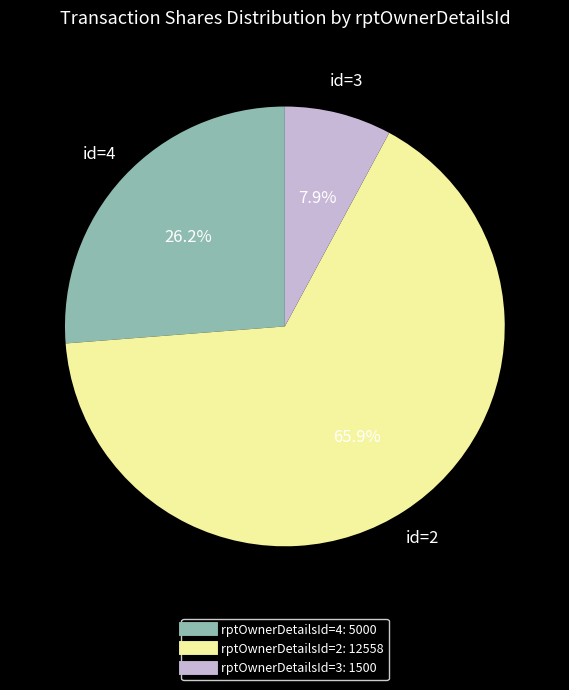

Does any single category account for the majority?

Yes